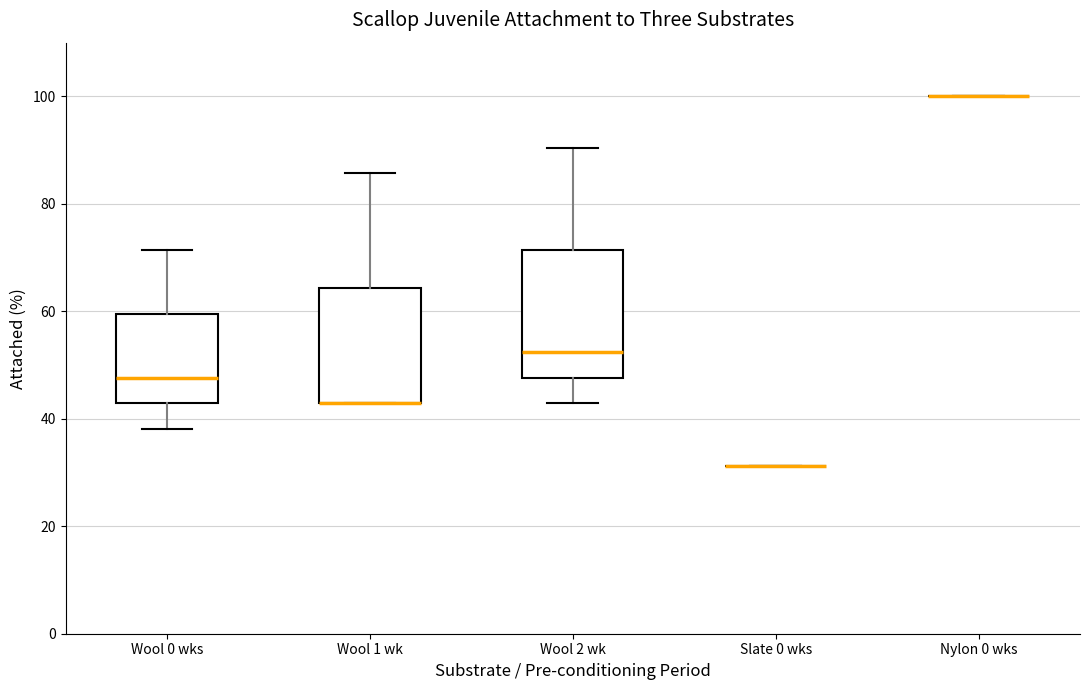

Where does the median line of the box for Wool 0 wks sit on the y-axis? The values are not printed on the chart, so give them approximately, as read against the axis.

48